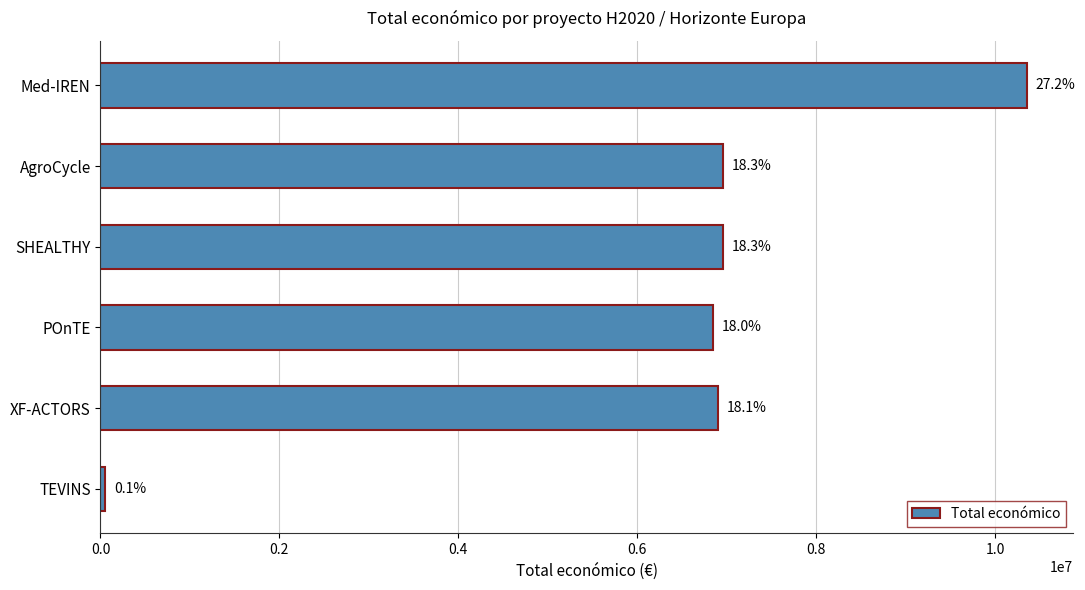

Does the chart contain any negative values?

No